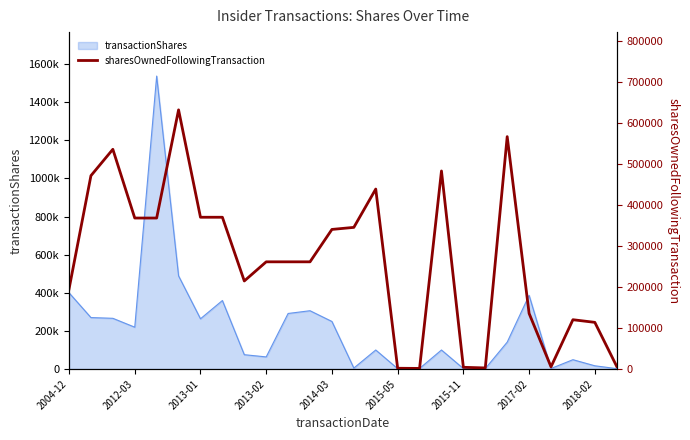

What is the average value?

264209